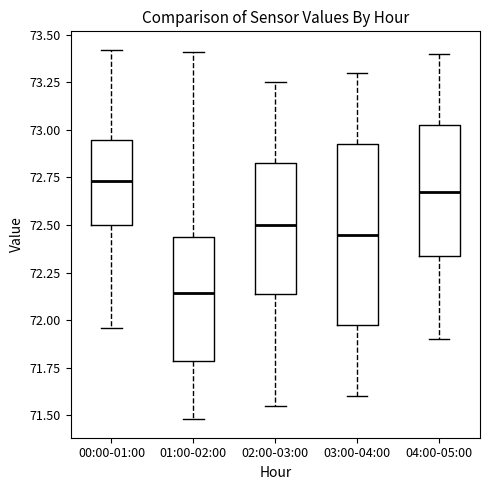

Comparing the boxes themselves (not the whiskers), which one is the tallest?

03:00-04:00